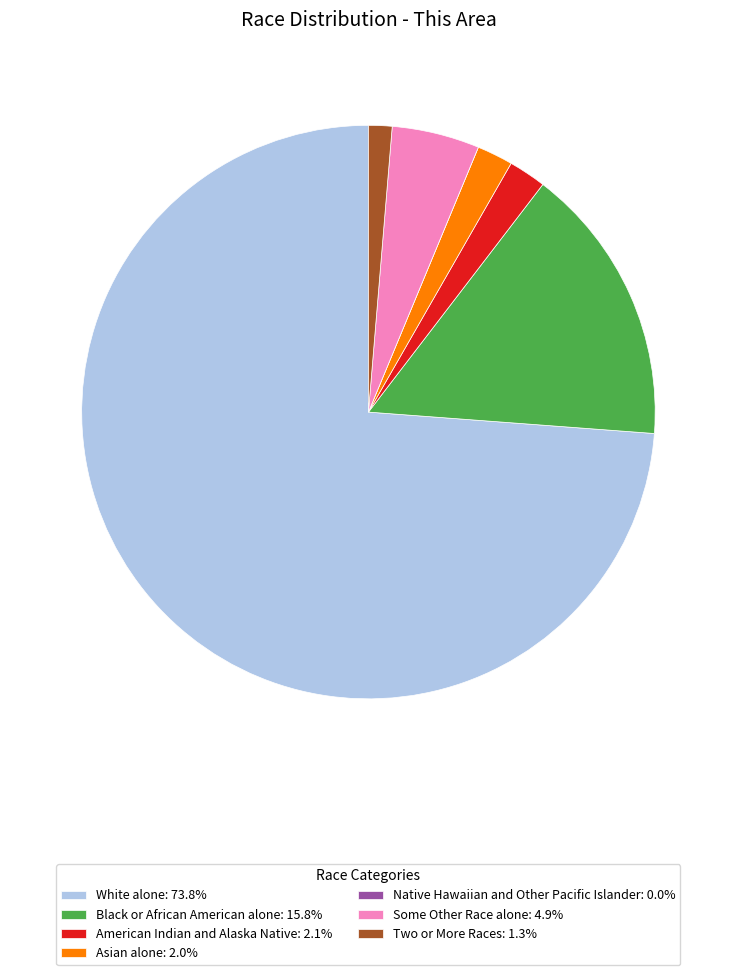

Does Black or African American alone: 15.8% account for over 50% of the chart?

No